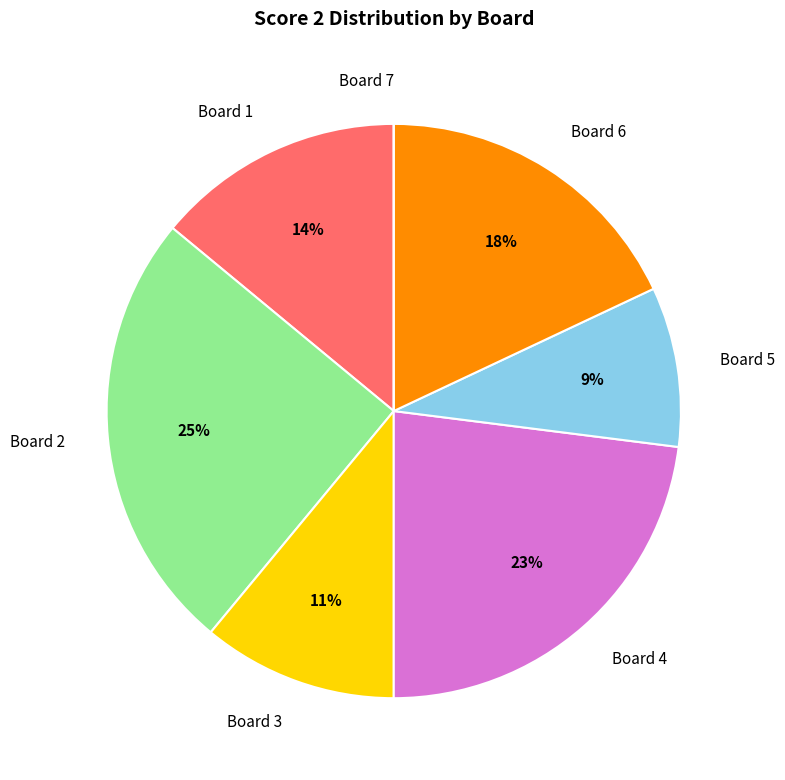

To the nearest percent, what portion does Board 4 represent?

23%